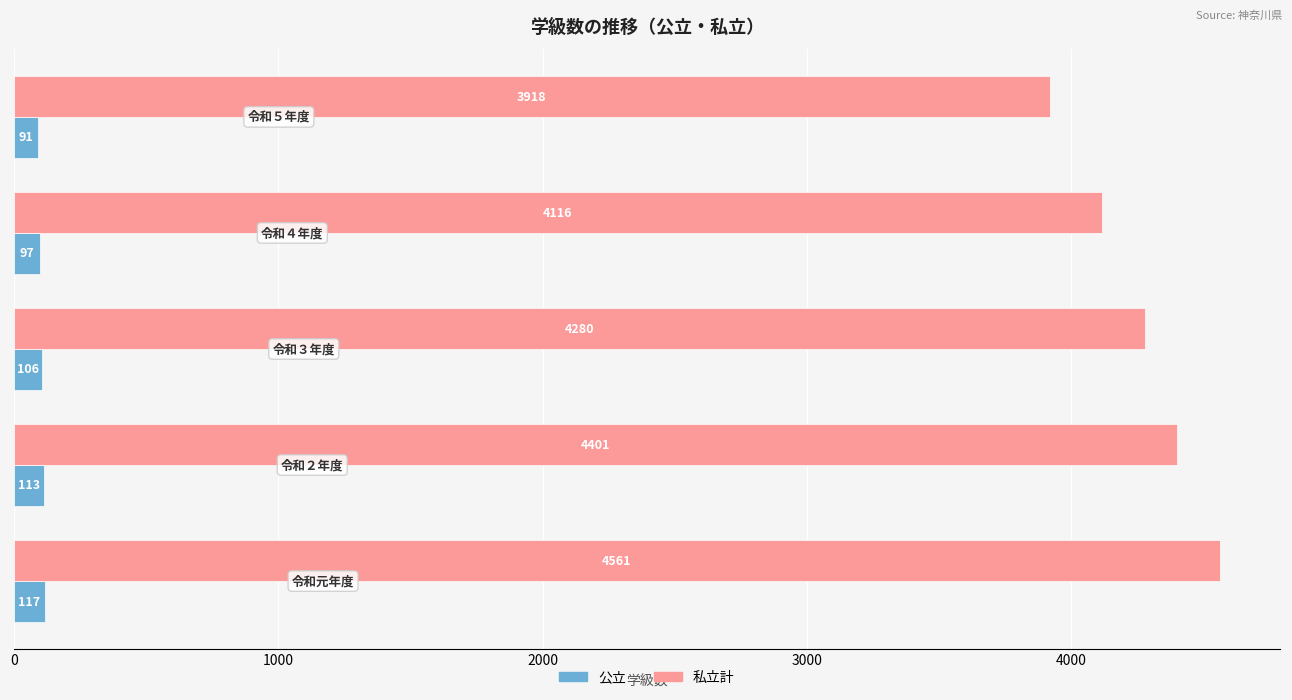

What is the minimum value for 私立計?

3918